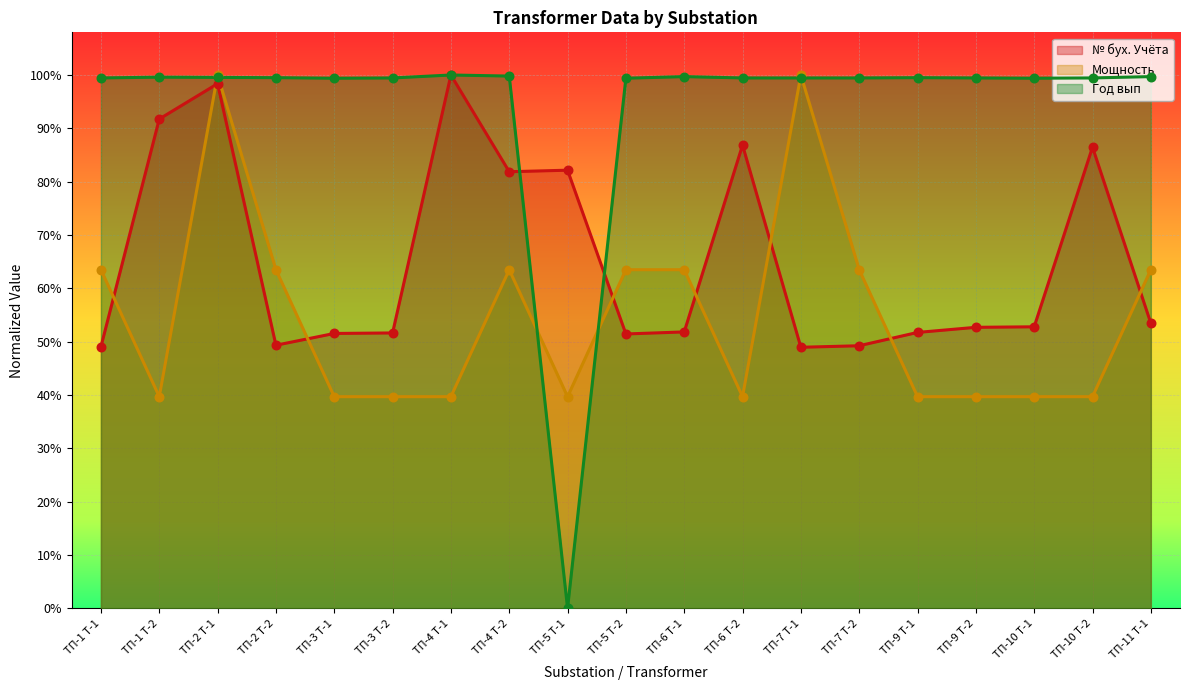

At how many categories does at least one series exceed 0?

19